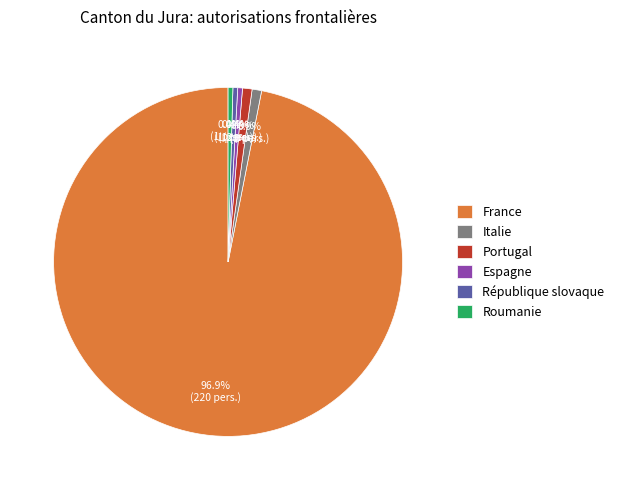

Which slice is the largest?

France